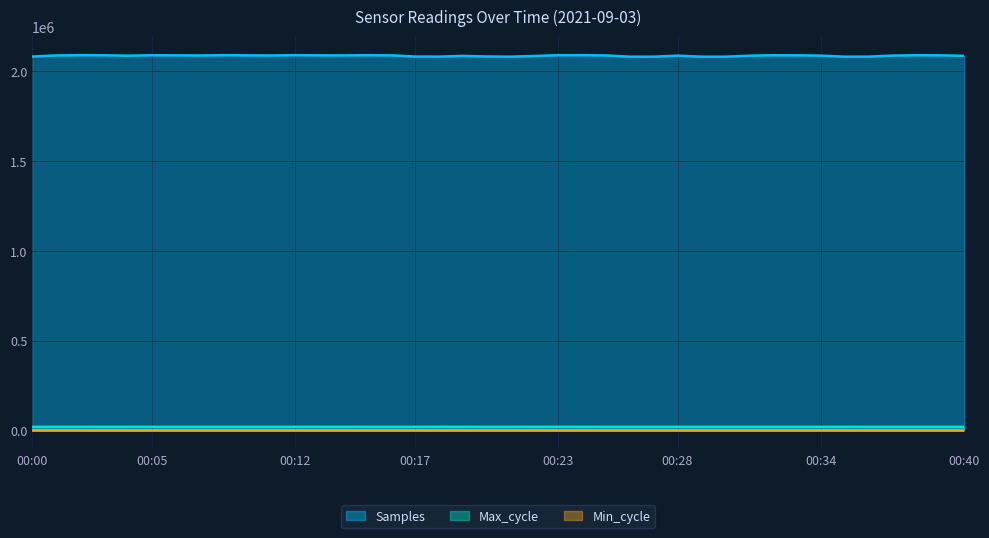

What is the maximum value shown in the chart?

2090043